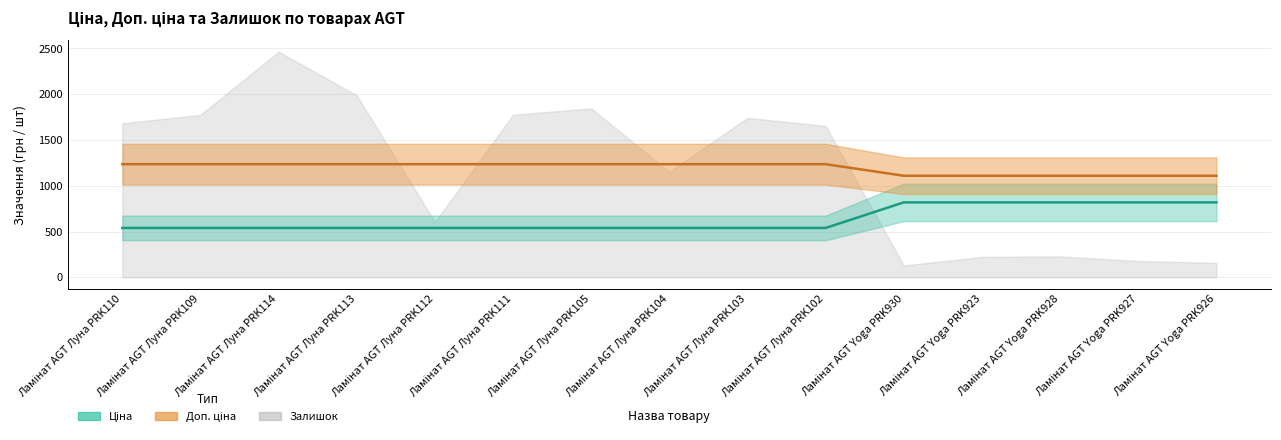

The value of Ціна at Ламінат AGT Луна PRK105 is 458.8. True or false?

False